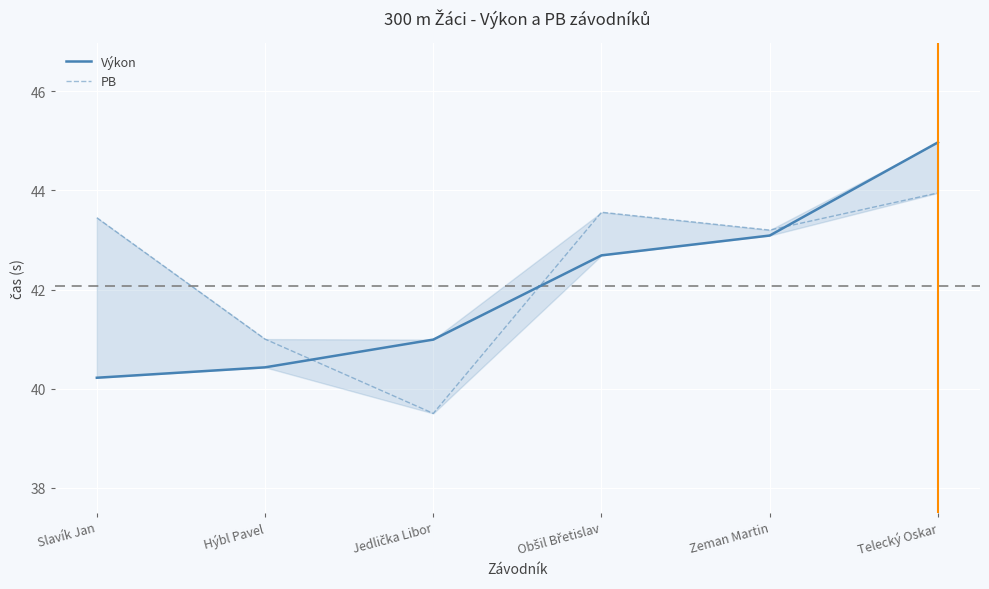

Which series has the widest spread of values?

Výkon